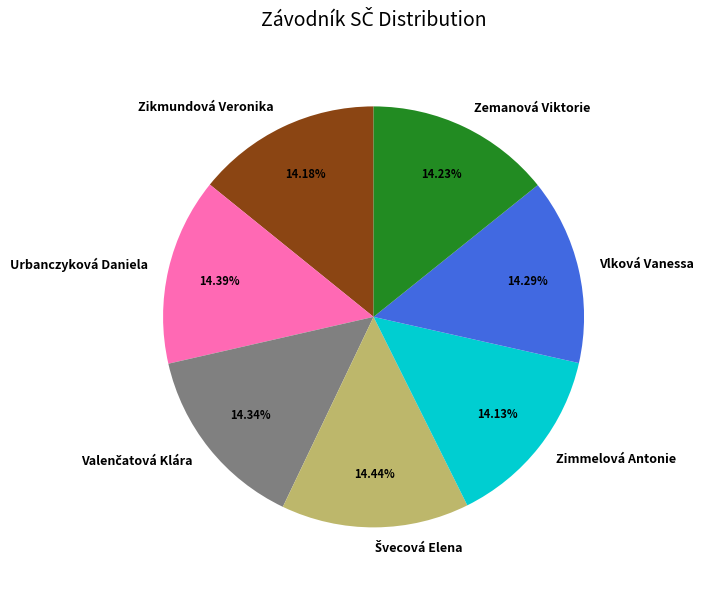

How many segments does this pie chart have?

7